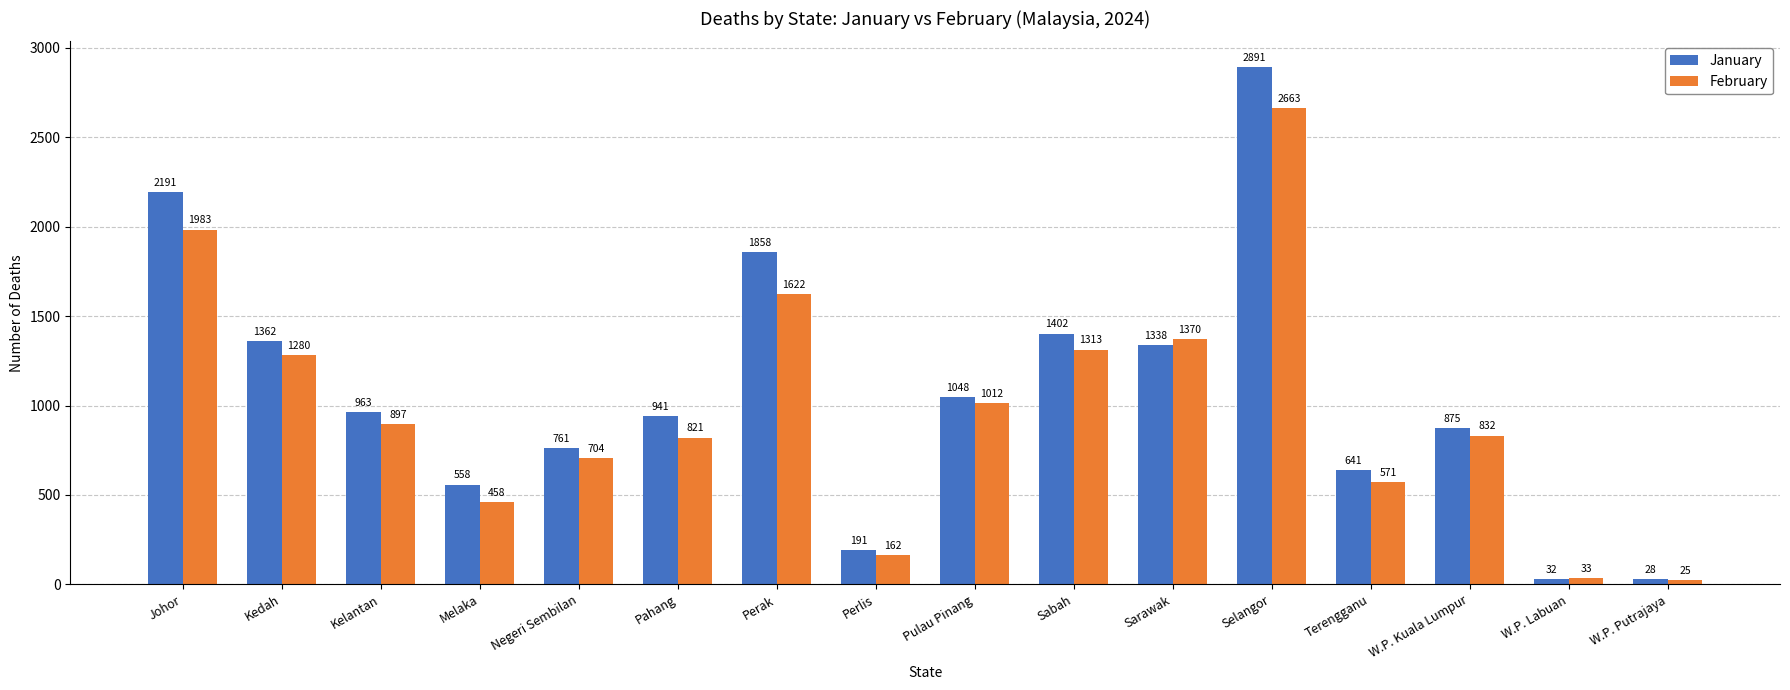

What is the label of the 13th bar from the left?

Terengganu